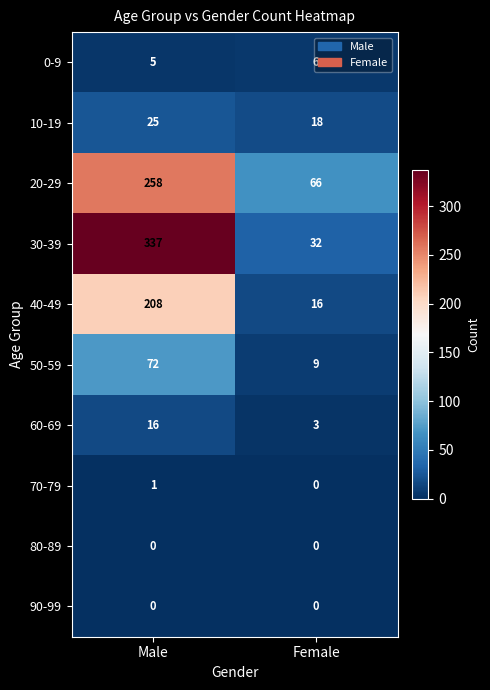

The value of 70-79 at Male is 1. True or false?

True